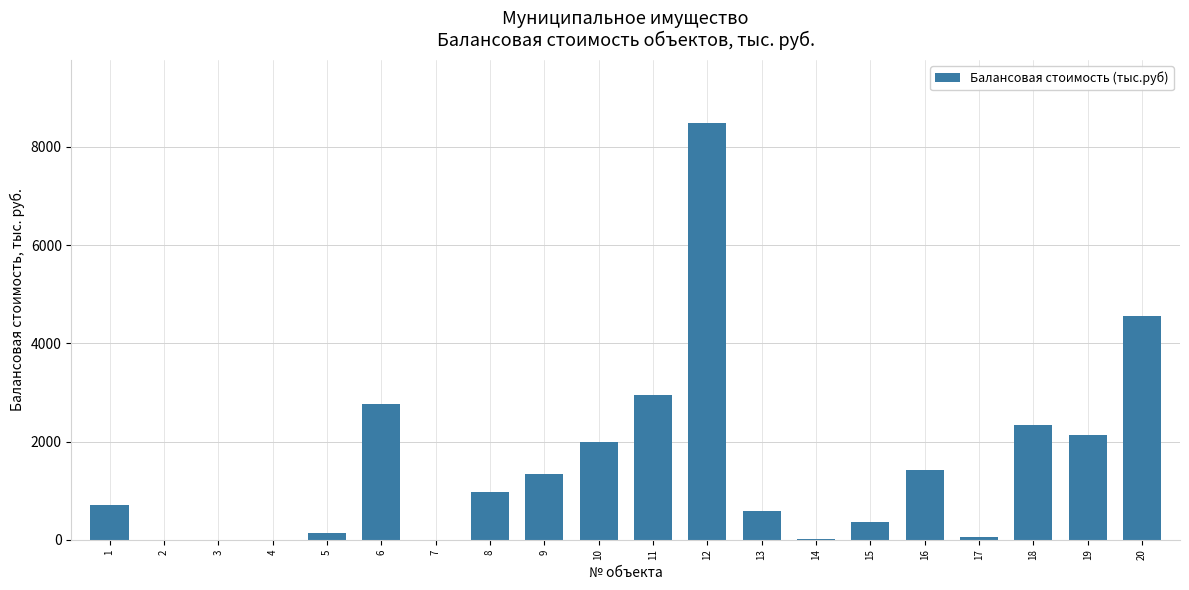

At which label is the value closest to 4245?

20